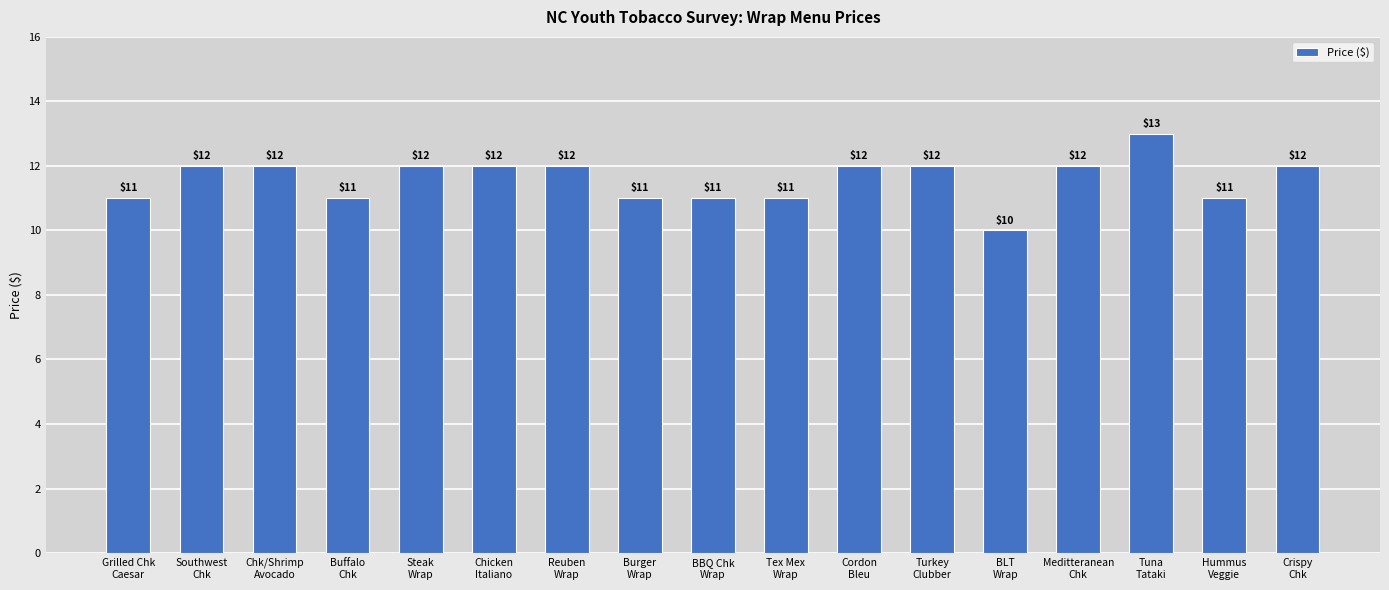

What is the approximate value at Chicken
Italiano?

12